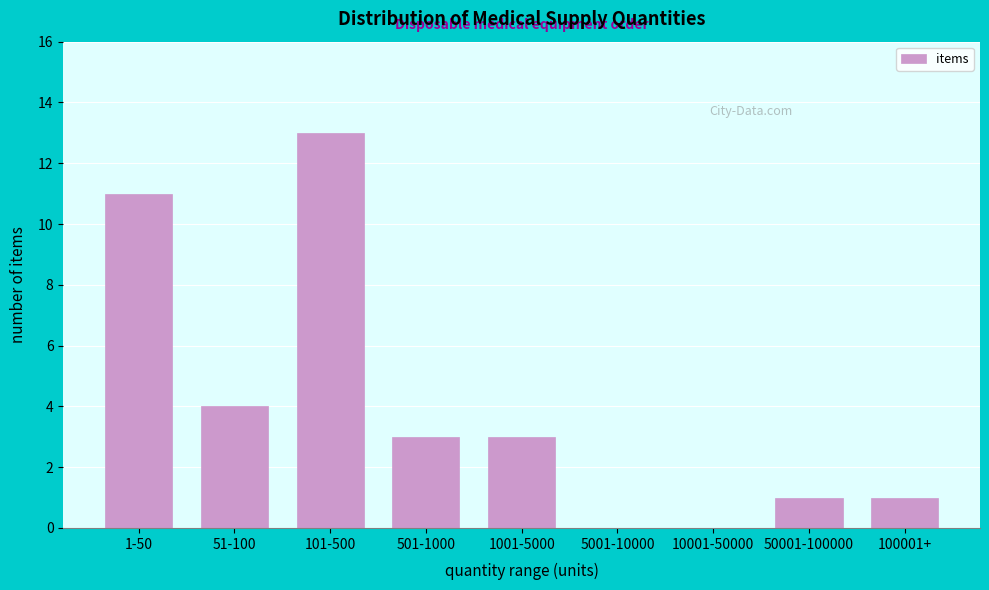

Reading left to right, extract all data points from this chart.

1-50=11	51-100=4	101-500=13	501-1000=3	1001-5000=3	5001-10000=0	10001-50000=0	50001-100000=1	100001+=1